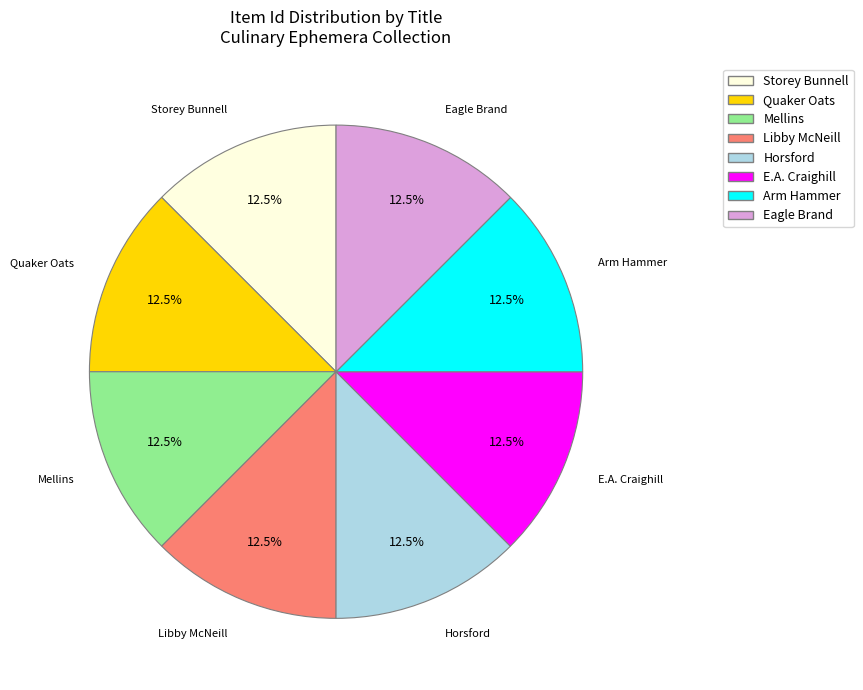

Is there any slice that represents more than half of the pie?

No